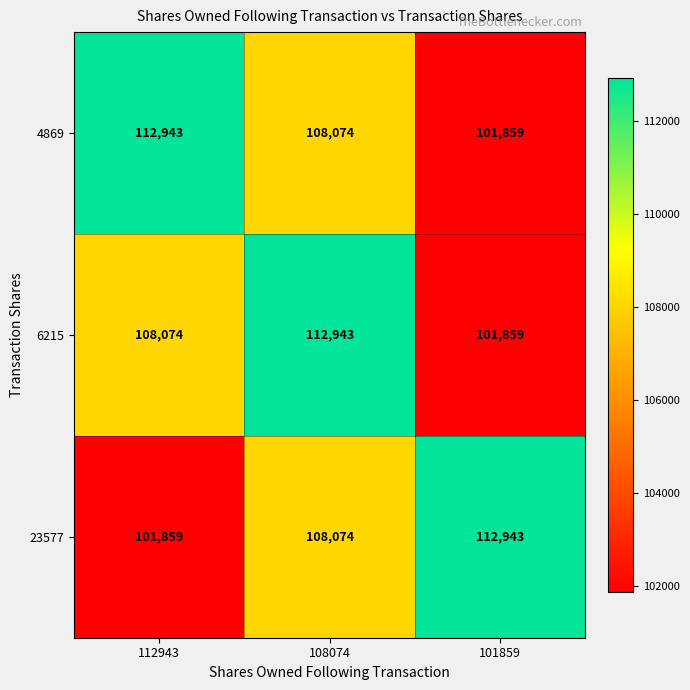

Reading right to left, extract all data points from this chart.

4869: 101859	108074	112943
6215: 101859	112943	108074
23577: 112943	108074	101859